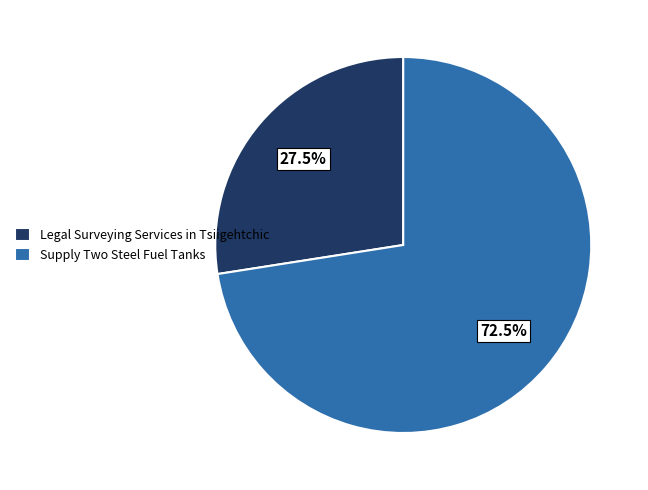

Which category has the biggest portion of the pie?

Supply Two Steel Fuel Tanks